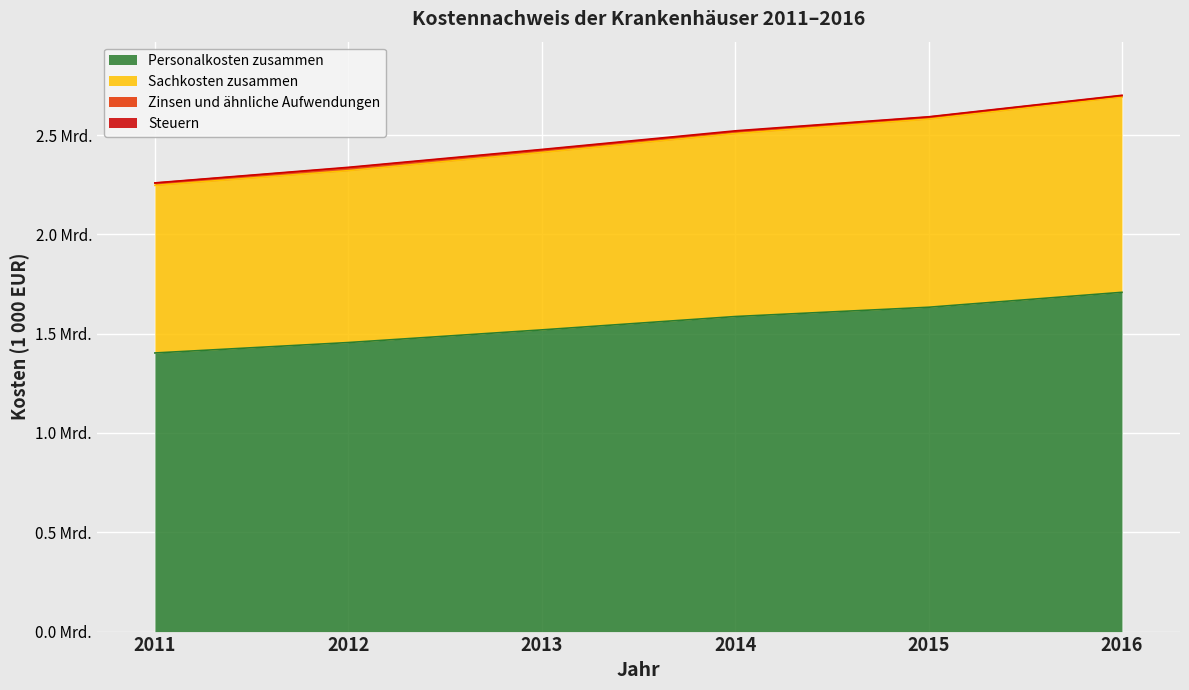

How many data points in Sachkosten zusammen are less than 2507709?

3